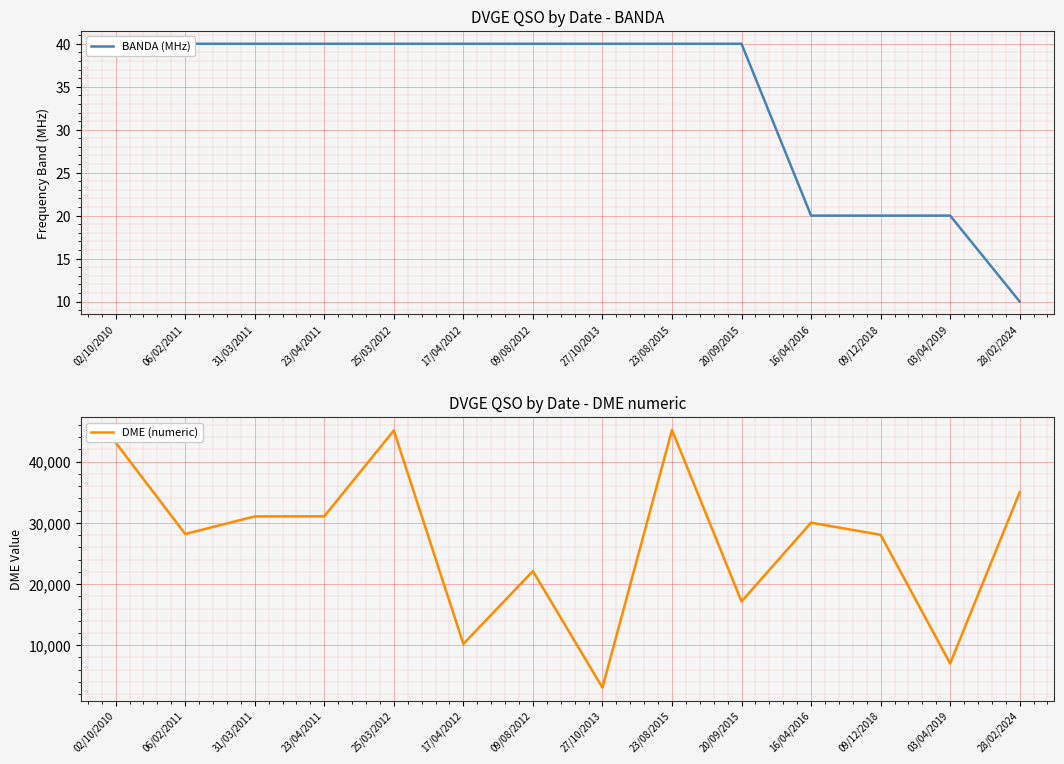

Between 23/04/2011 and 06/02/2011, which is larger?

23/04/2011